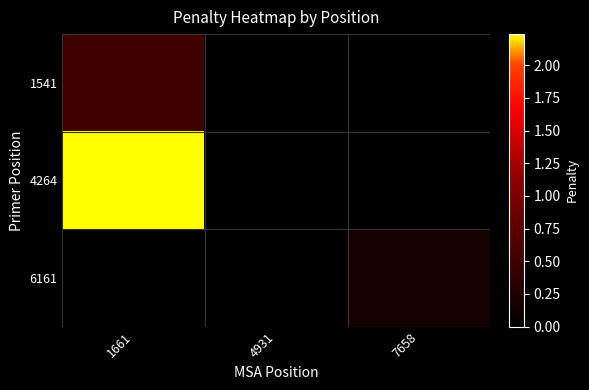

Which series has the widest spread of values?

4264